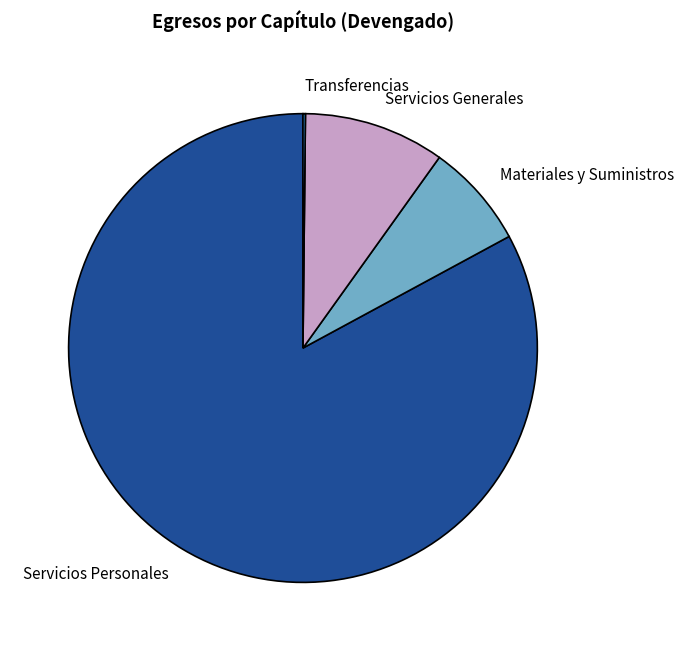

Is it true that Materiales y Suministros is 7% of the pie?

True